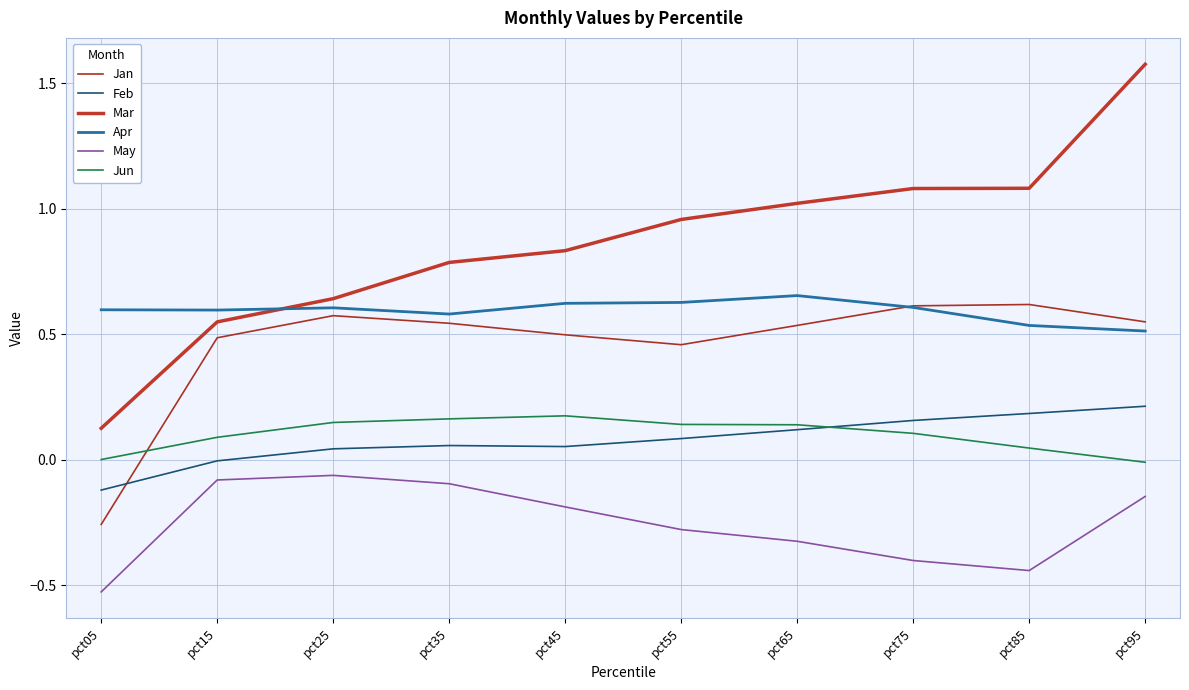

Which series has the largest total across all categories?

Mar